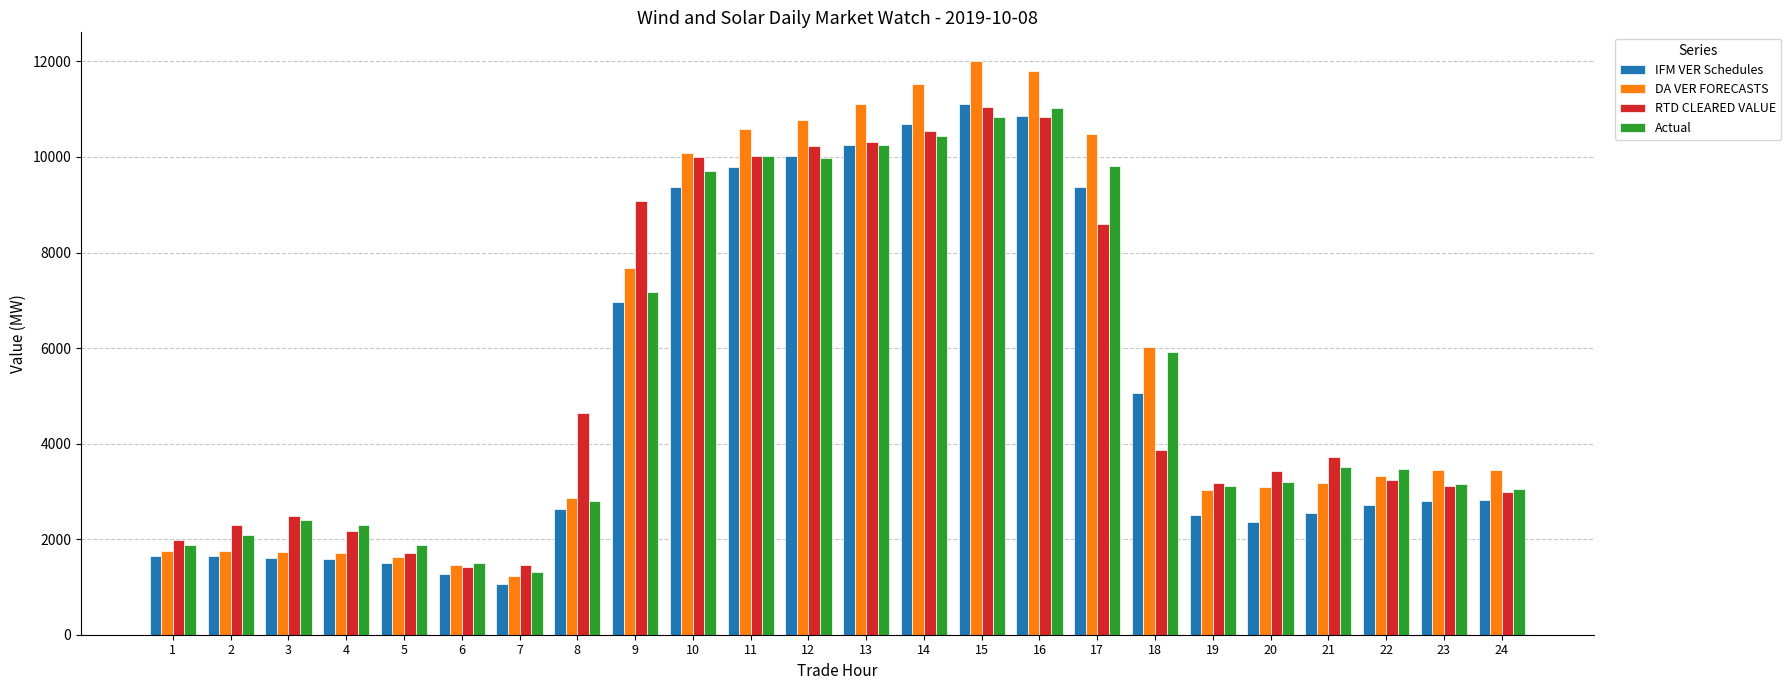

What is the value of the RTD CLEARED VALUE bar at the 16th from the left?

10842.5